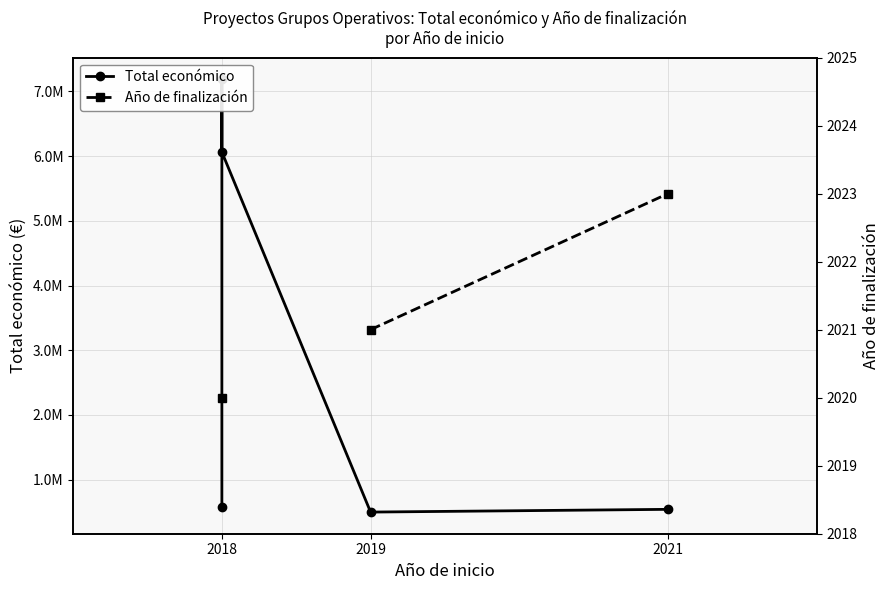

What is the value of the Año de finalización point at the 3rd from the left?

2020.0